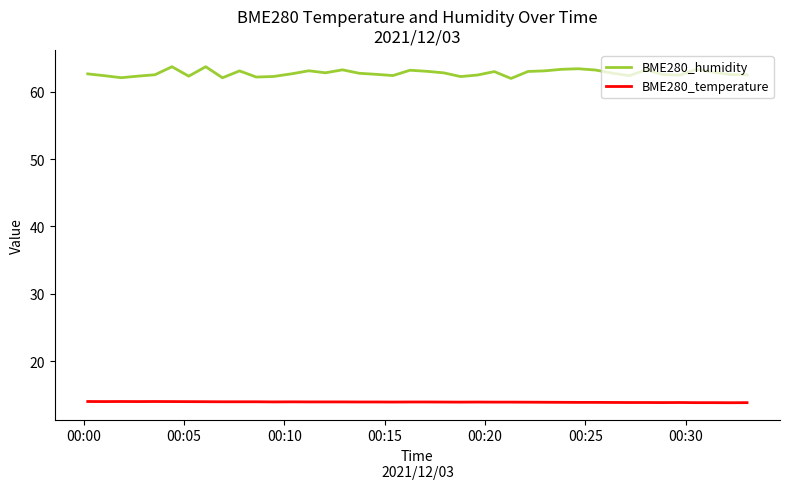

Which series has the largest range (max minus min)?

BME280_humidity